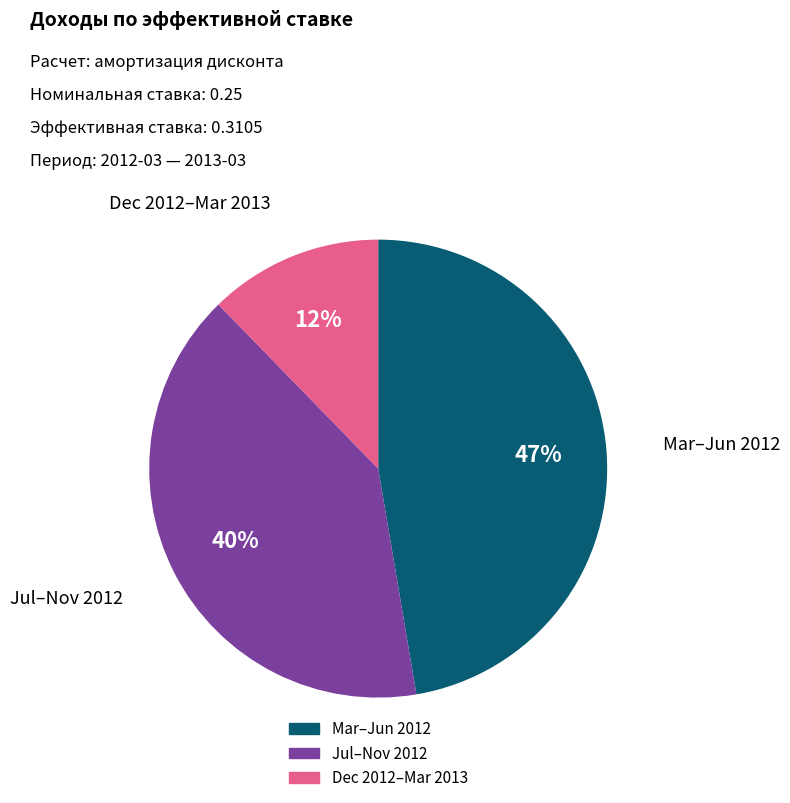

Is there a majority slice in this chart?

No